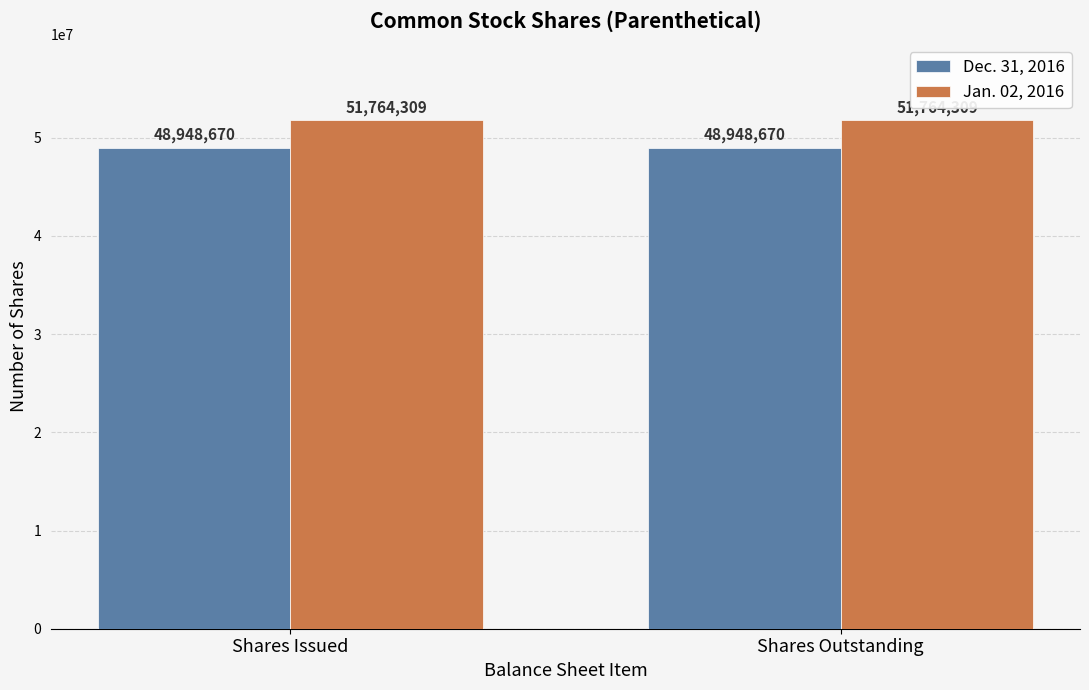

Rank the series at Shares Issued from lowest to highest value.

Dec. 31, 2016, Jan. 02, 2016